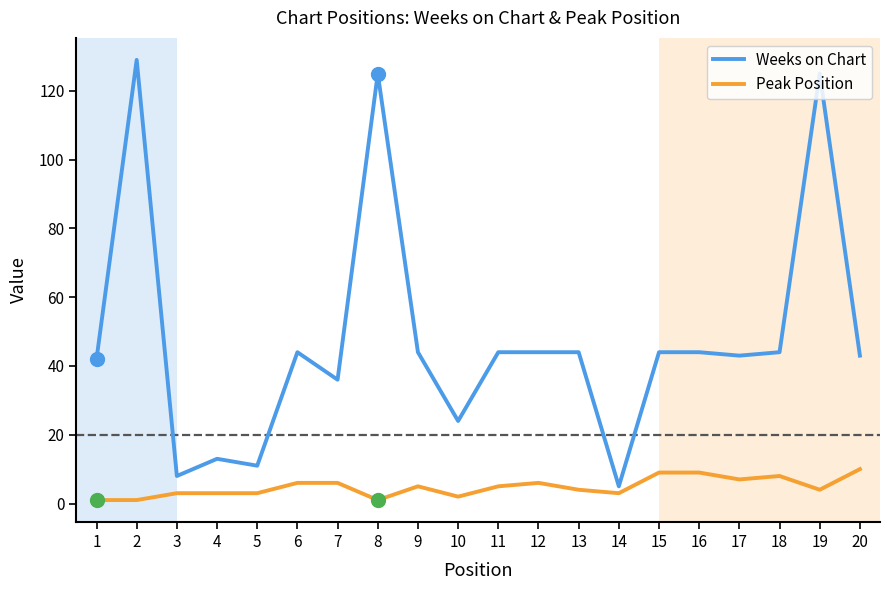

At 14, list the series in order from largest to smallest.

Weeks on Chart, Peak Position